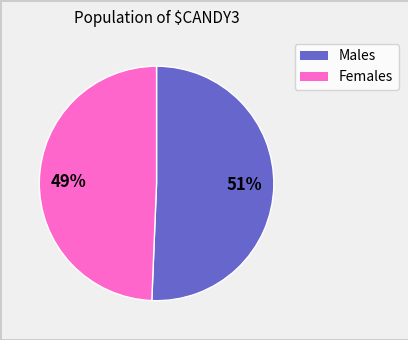

To the nearest percent, what is the average slice percentage?

50%